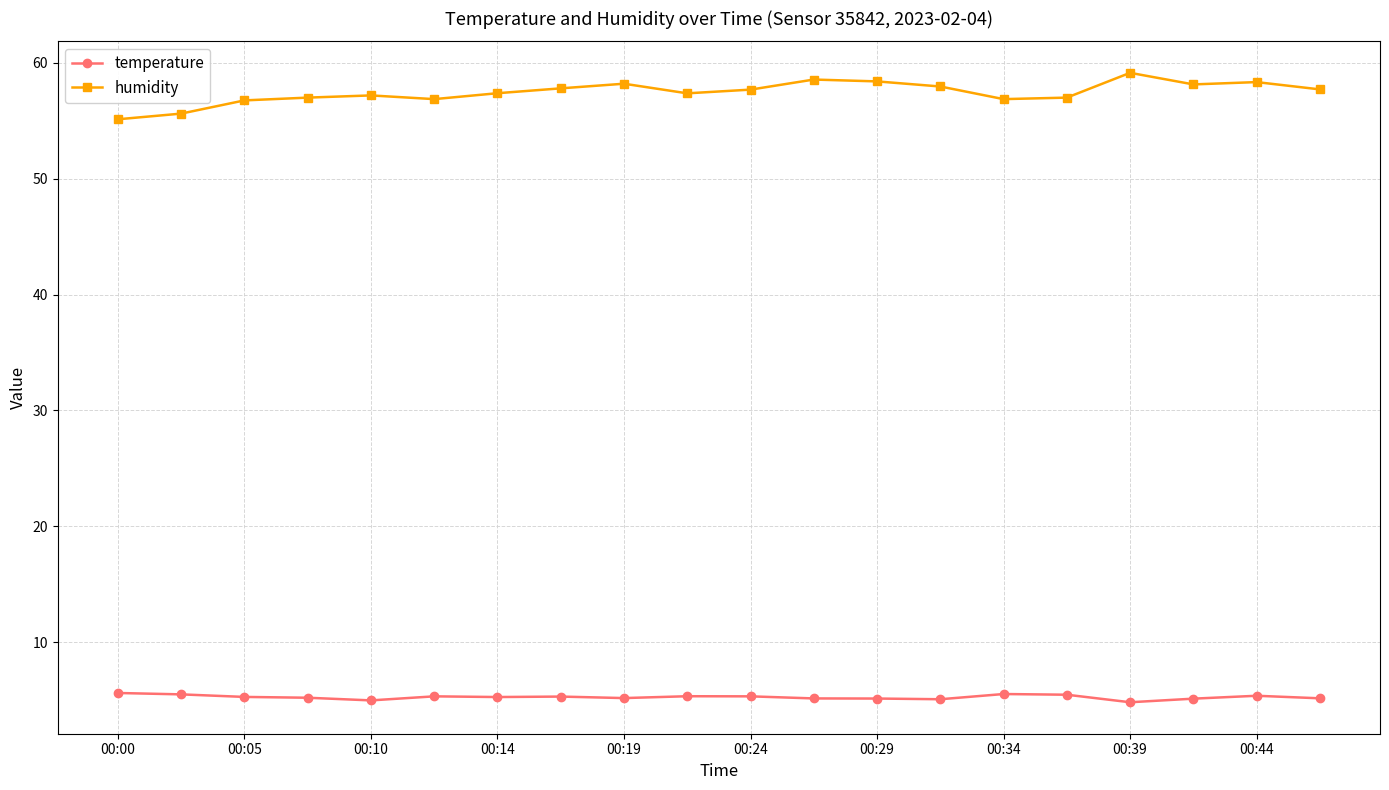

Rank the series by their average value, from lowest to highest.

temperature, humidity